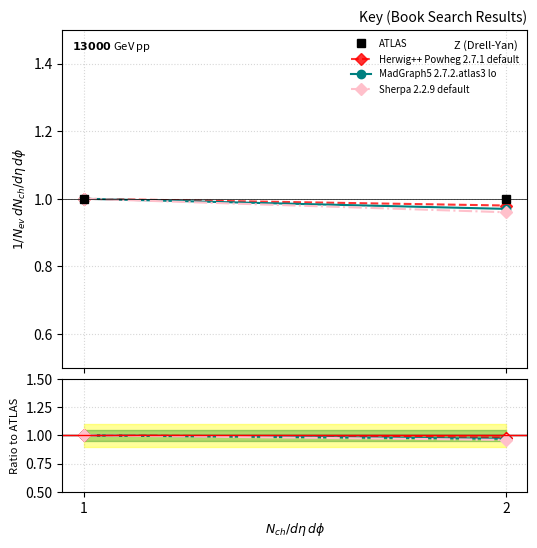

What is the value of the ATLAS point at the 2nd from the left?

1.0